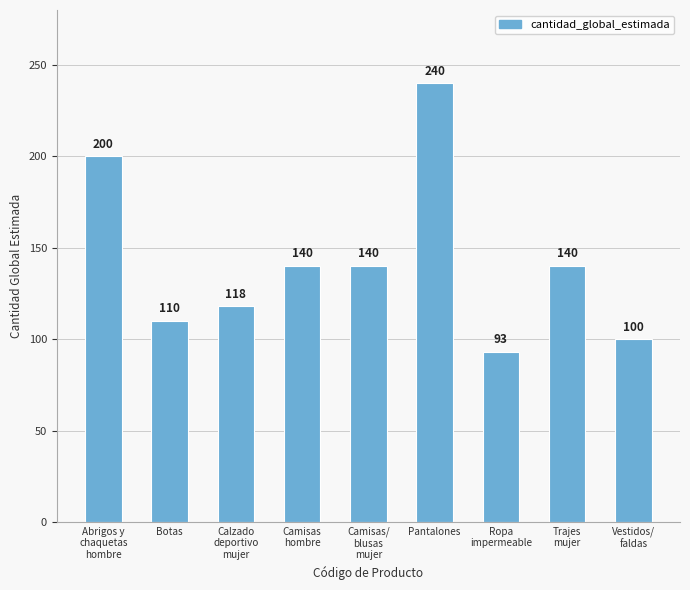

What is the sum of the values at Ropa
impermeable and Botas?

203